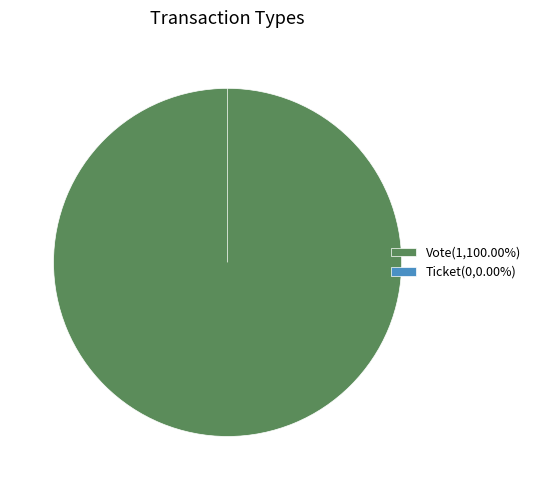

What percentage is the Vote slice, to the nearest percent?

100%